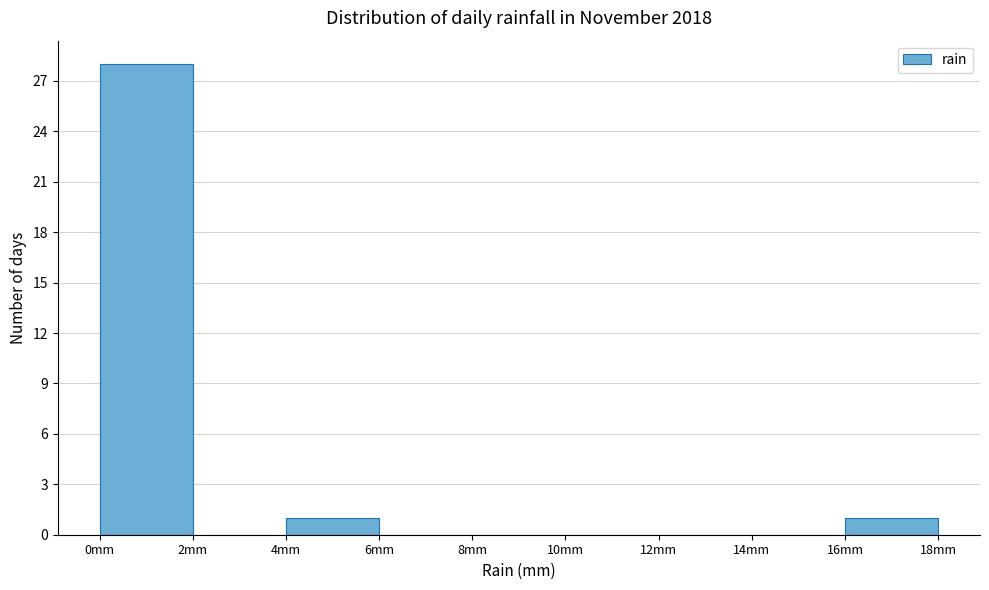

Reading left to right, list every bar in this chart as the range it spans on the x-axis followed by its height. The values are not printed on the chart, so give them approximately, as read against the axis.

0 to 2: 28
2 to 4: 0
4 to 6: 1
6 to 8: 0
8 to 10: 0
10 to 12: 0
12 to 14: 0
14 to 16: 0
16 to 18: 1